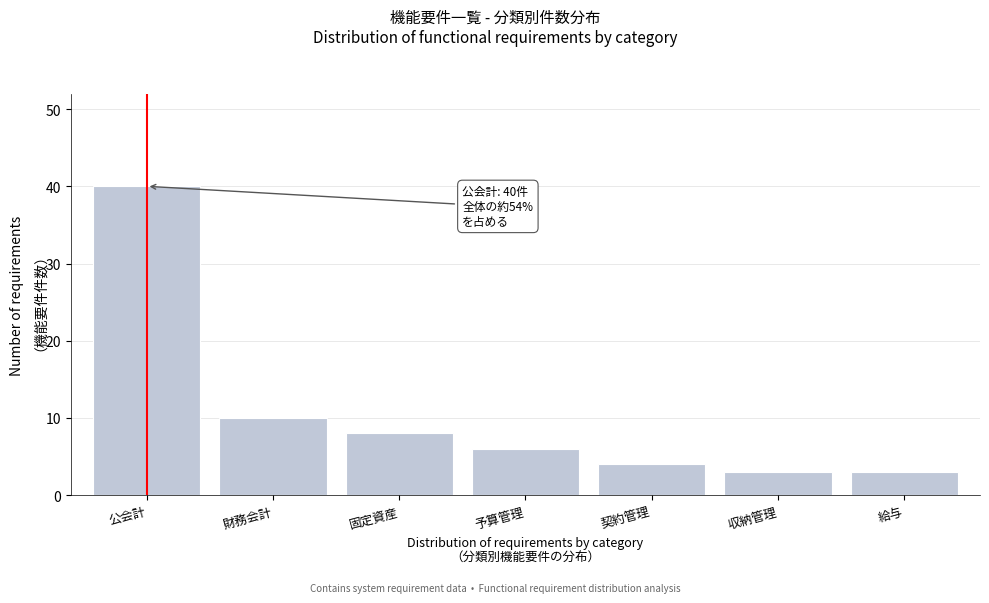

Reading right to left, transcribe all the data shown in this chart.

給与=3	収納管理=3	契約管理=4	予算管理=6	固定資産=8	財務会計=10	公会計=40